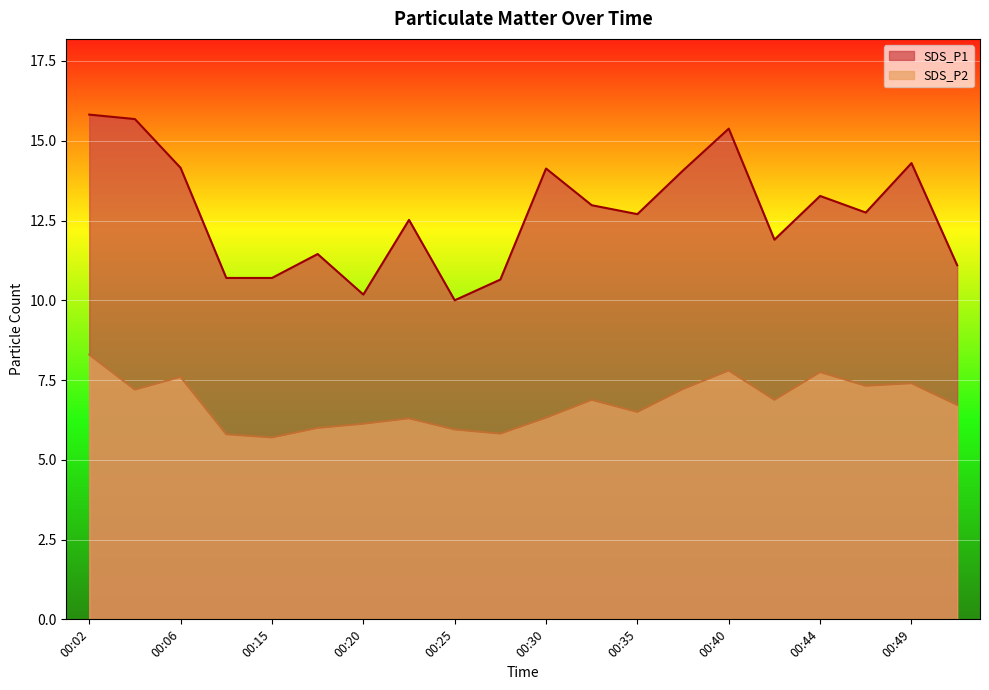

What is the sum of the SDS_P2 values at 00:30 and 00:37?

13.5